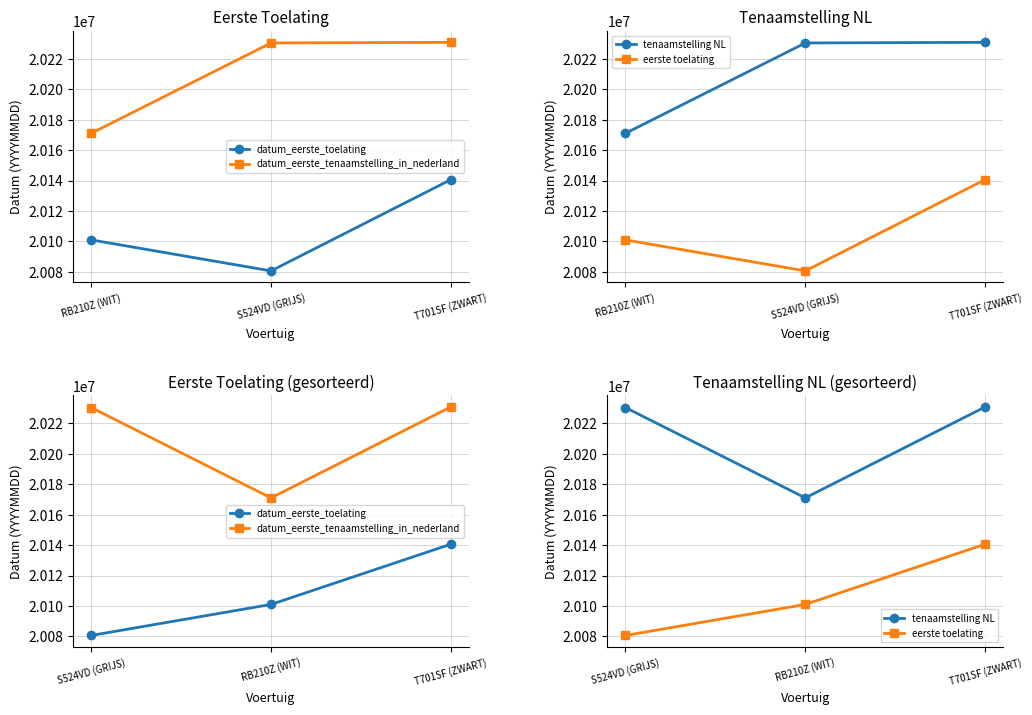

Is this an area chart (filled region under the line)?

No